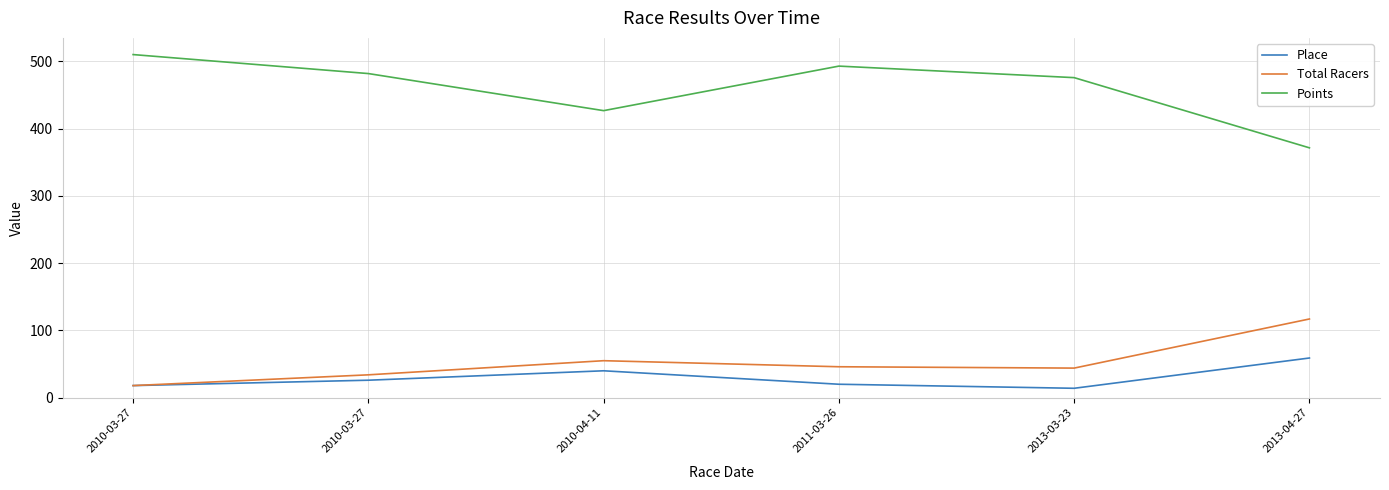

Where is the first local maximum for Place?

2010-04-11